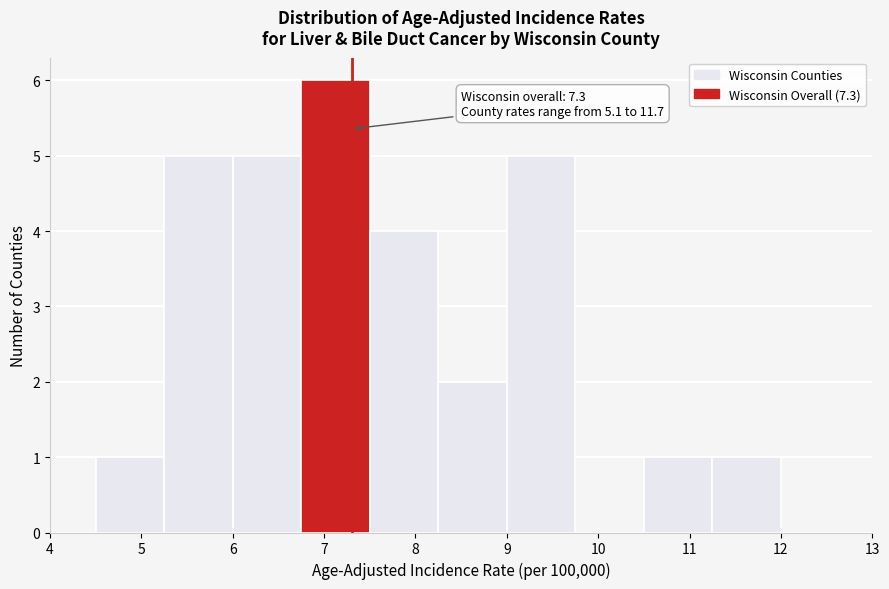

Over which range of the x-axis is the bar tallest?

6.75 to 7.50